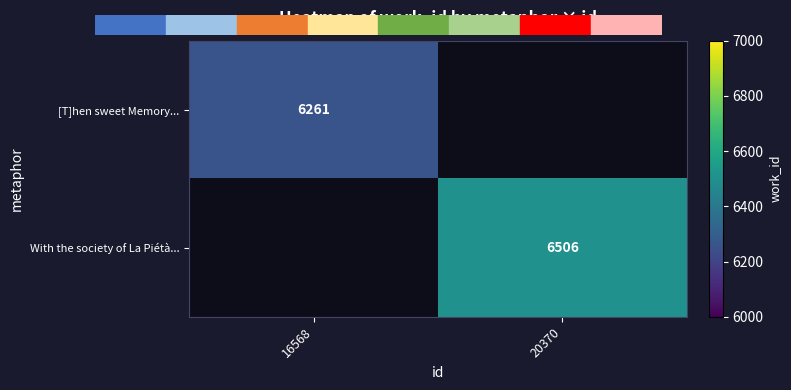

The value of With the society of La Piétà... at 20370 is 6506. True or false?

True